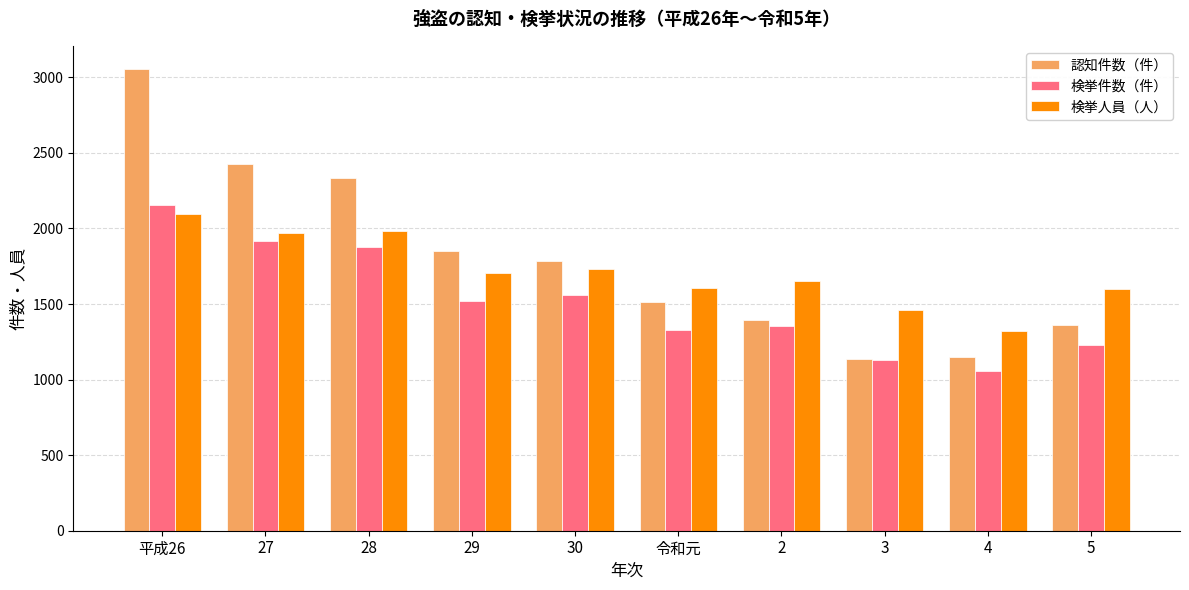

Which category has the lowest value across all series?

4